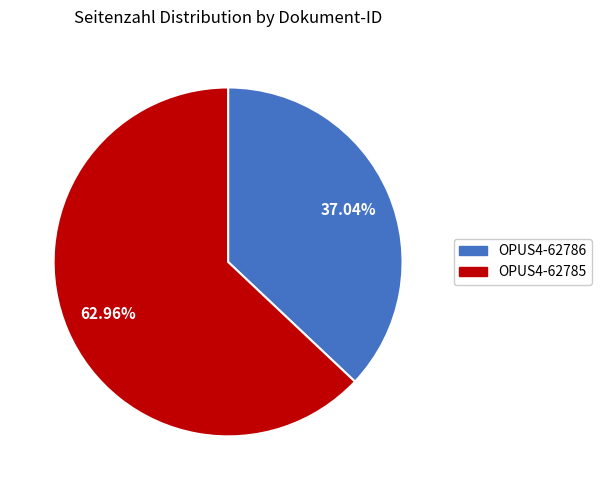

What percentage is the OPUS4-62786 slice, to the nearest percent?

37%